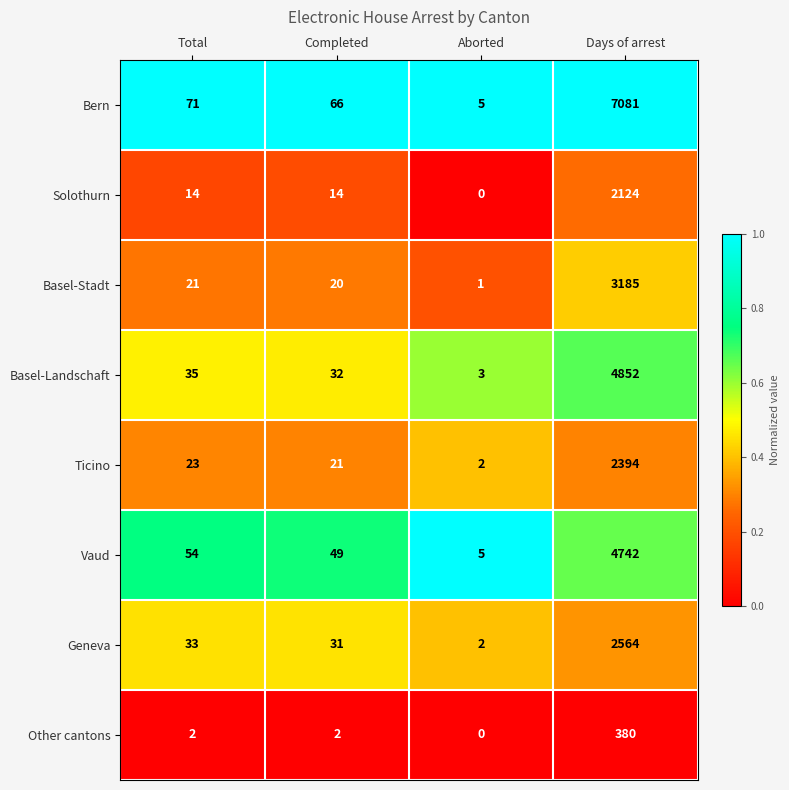

Which label corresponds to the smallest value in the chart?

Aborted